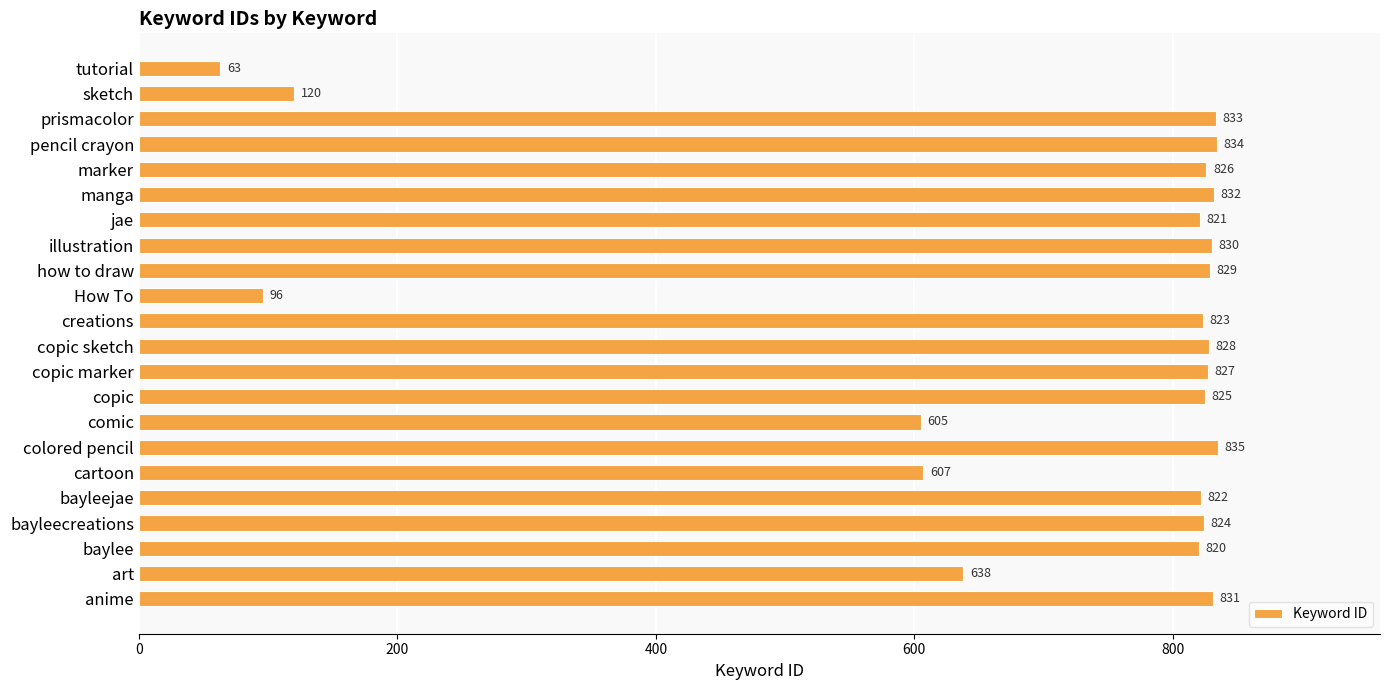

Reading bottom to top, what are all the values shown in this chart?

831	638	820	824	822	607	835	605	825	827	828	823	96	829	830	821	832	826	834	833	120	63